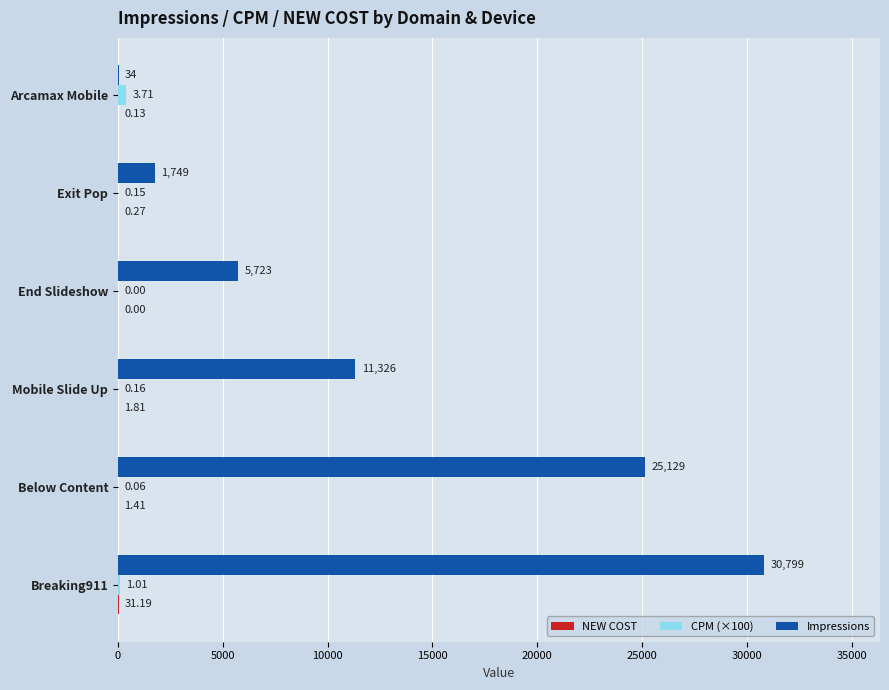

How many values in CPM (×100) are above zero?

5